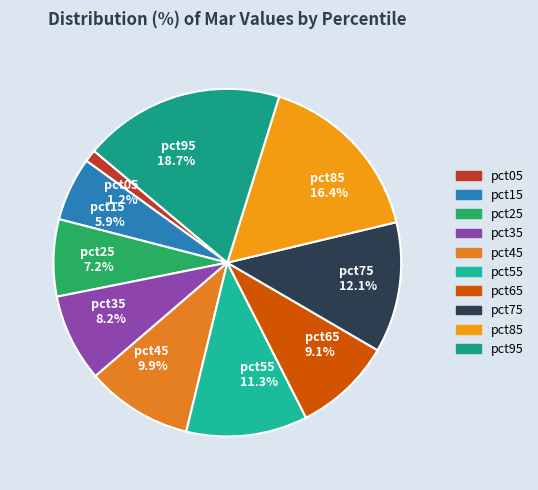

What portion of the pie excludes pct15 5.9%?

94.1%